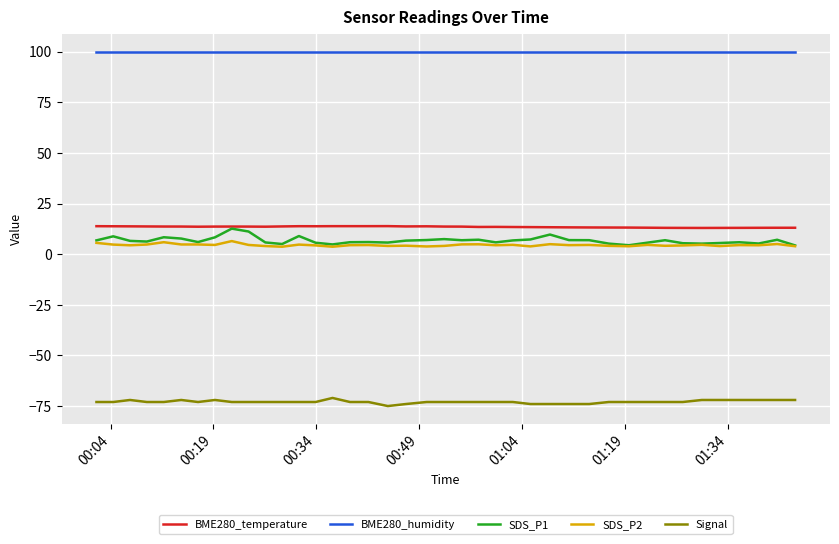

What is the highest value of the SDS_P1 series?

12.6